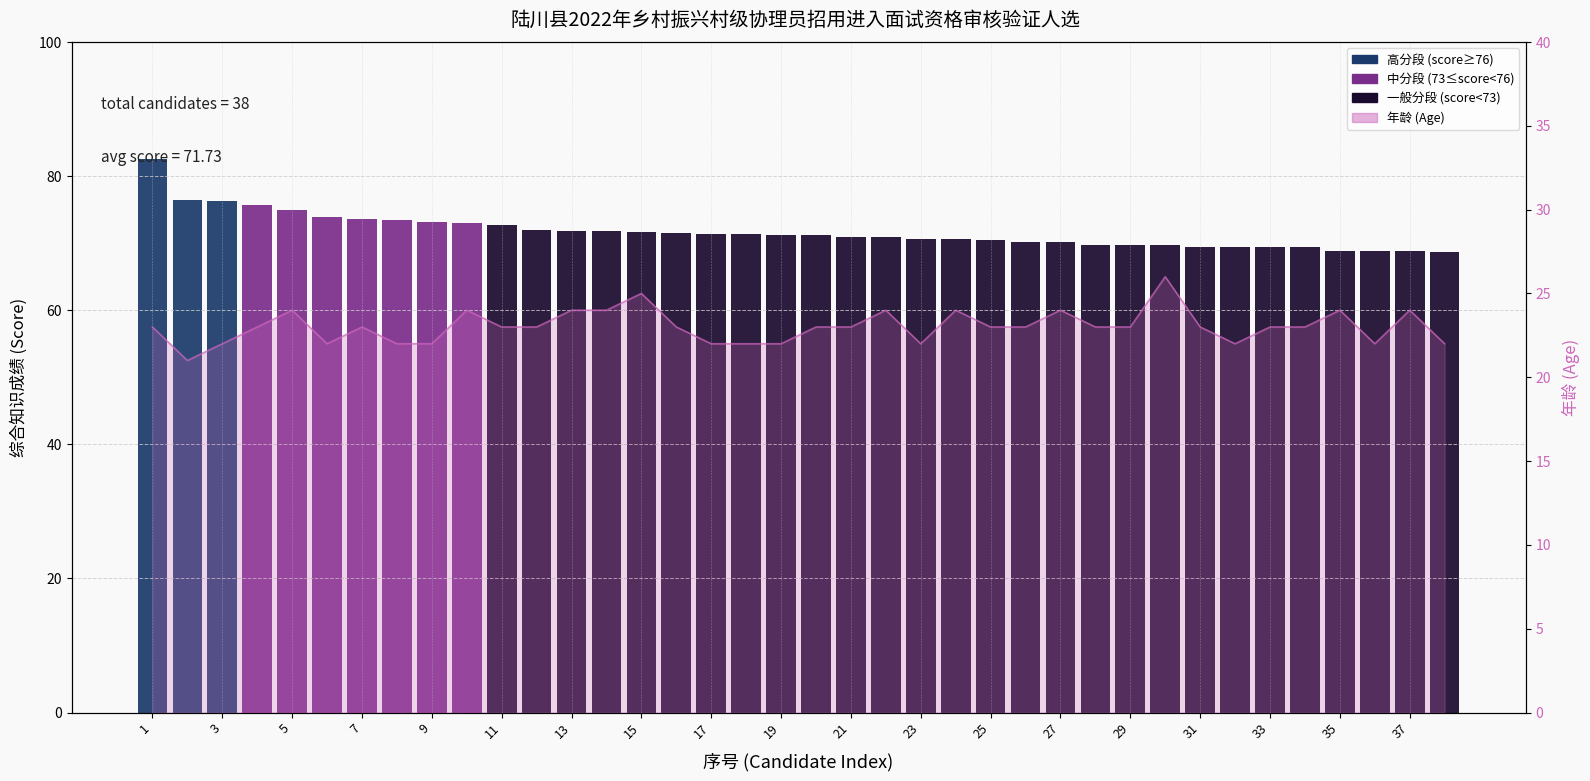

What is the average value?

71.7